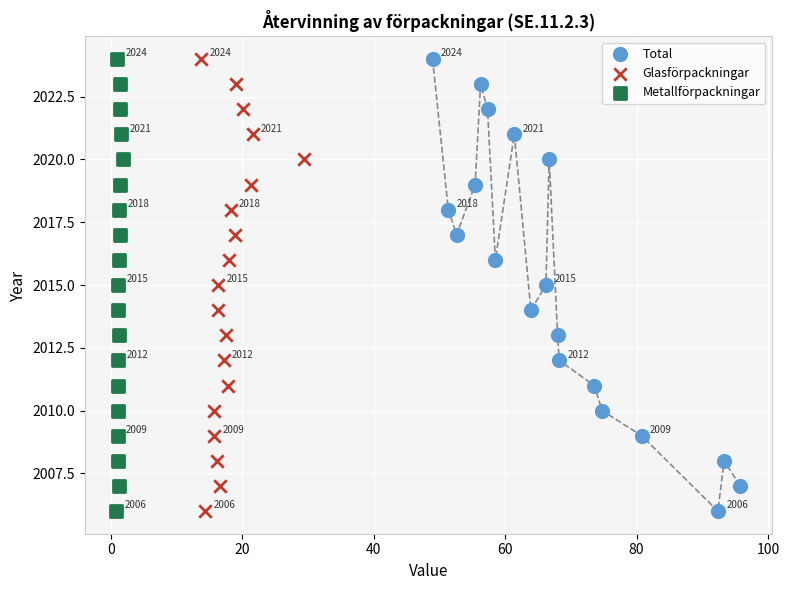

What are all the series names shown in the legend?

Total, Glasförpackningar, Metallförpackningar